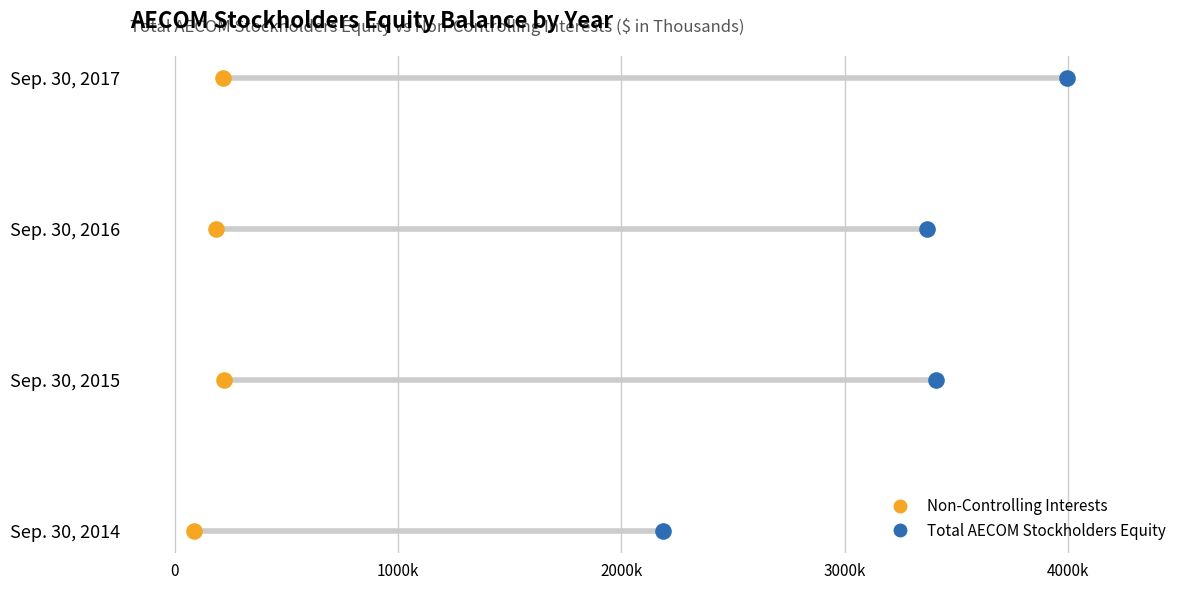

What are all the series names shown in the legend?

Non-Controlling Interests, Total AECOM Stockholders Equity